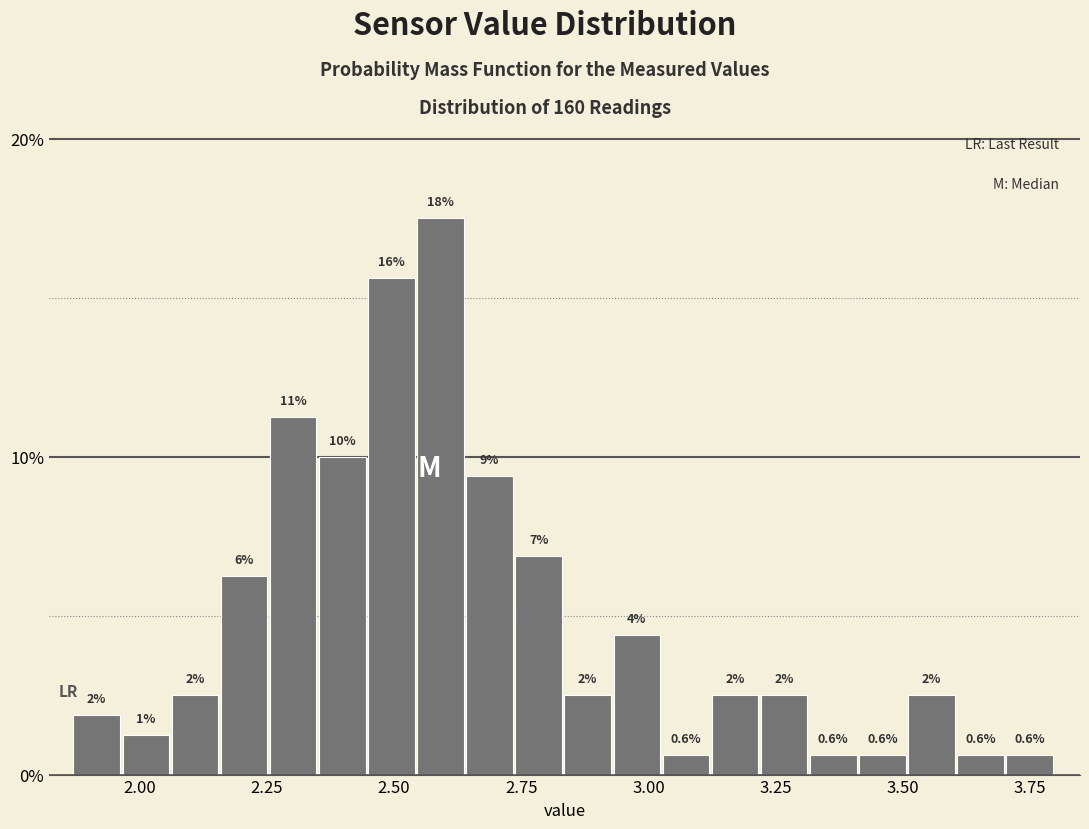

Read against the x-axis, roughly where is the centre of the tallest bar?

2.60